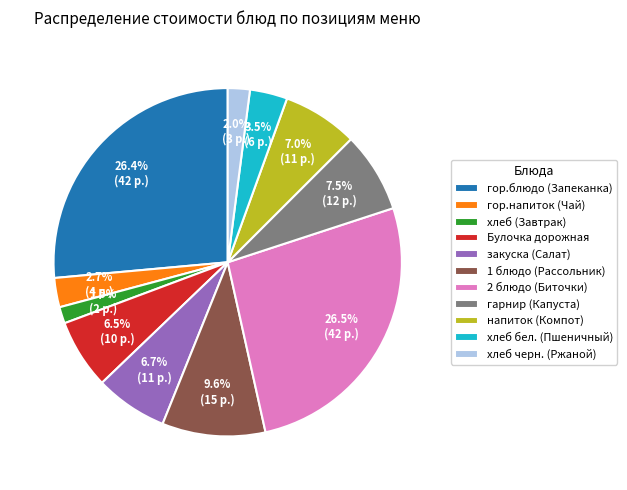

To the nearest percent, what percentage of the pie is 1 блюдо (Рассольник)?

10%